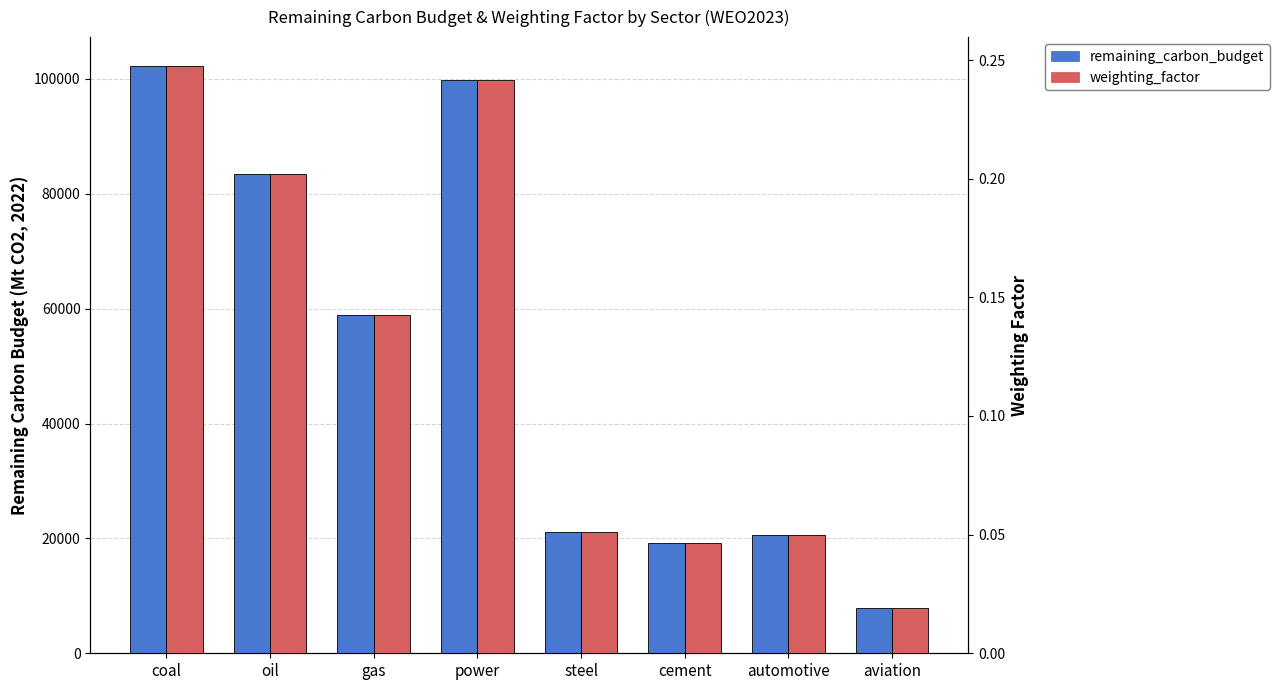

Which series has the largest range (max minus min)?

remaining_carbon_budget